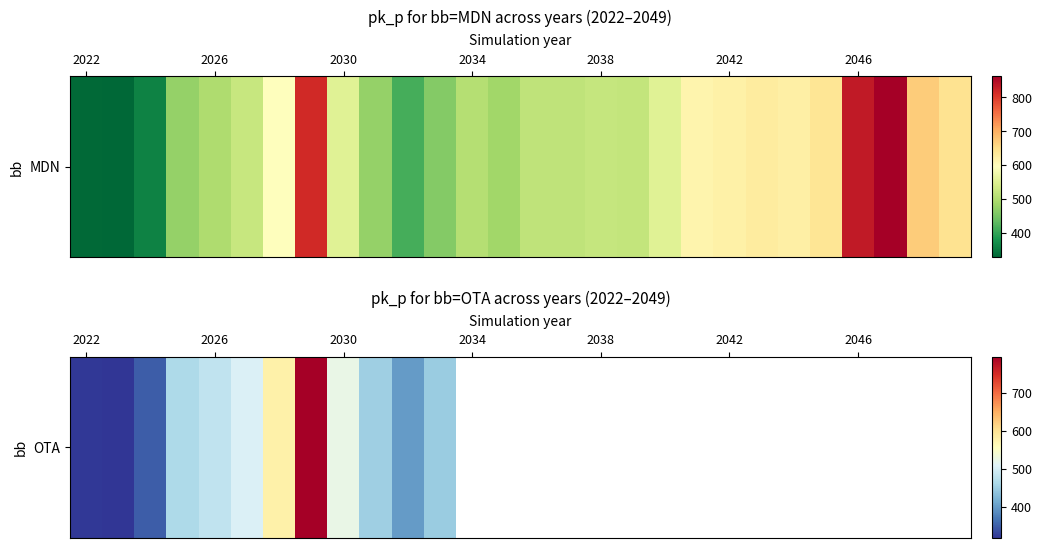

What is the smallest value displayed?

317.4